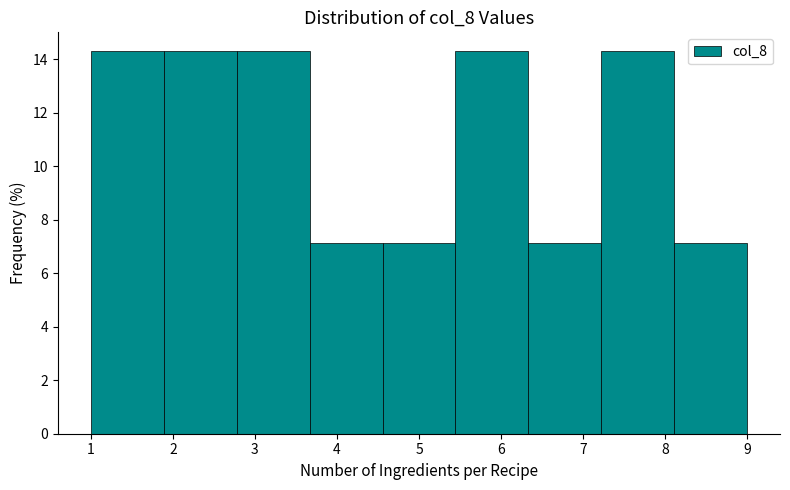

Reading left to right, transcribe this chart: for each bar, give the range it covers on the x-axis and its height. Neither the bar edges nor the heights are printed on the chart, so give them approximately, as read against the axes.

1.0 to 1.9: 14.2
1.9 to 2.8: 14.2
2.8 to 3.7: 14.2
3.7 to 4.6: 7.2
4.6 to 5.4: 7.2
5.4 to 6.3: 14.2
6.3 to 7.2: 7.2
7.2 to 8.1: 14.2
8.1 to 9.0: 7.2